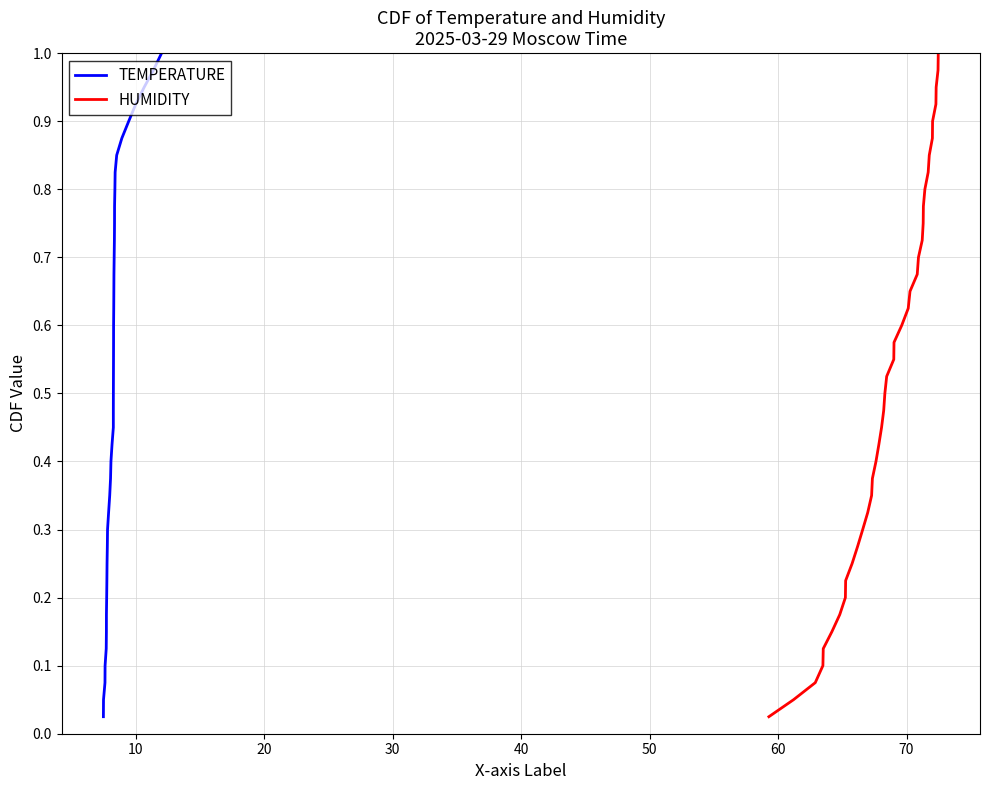

Count the number of categories in the chart.

40